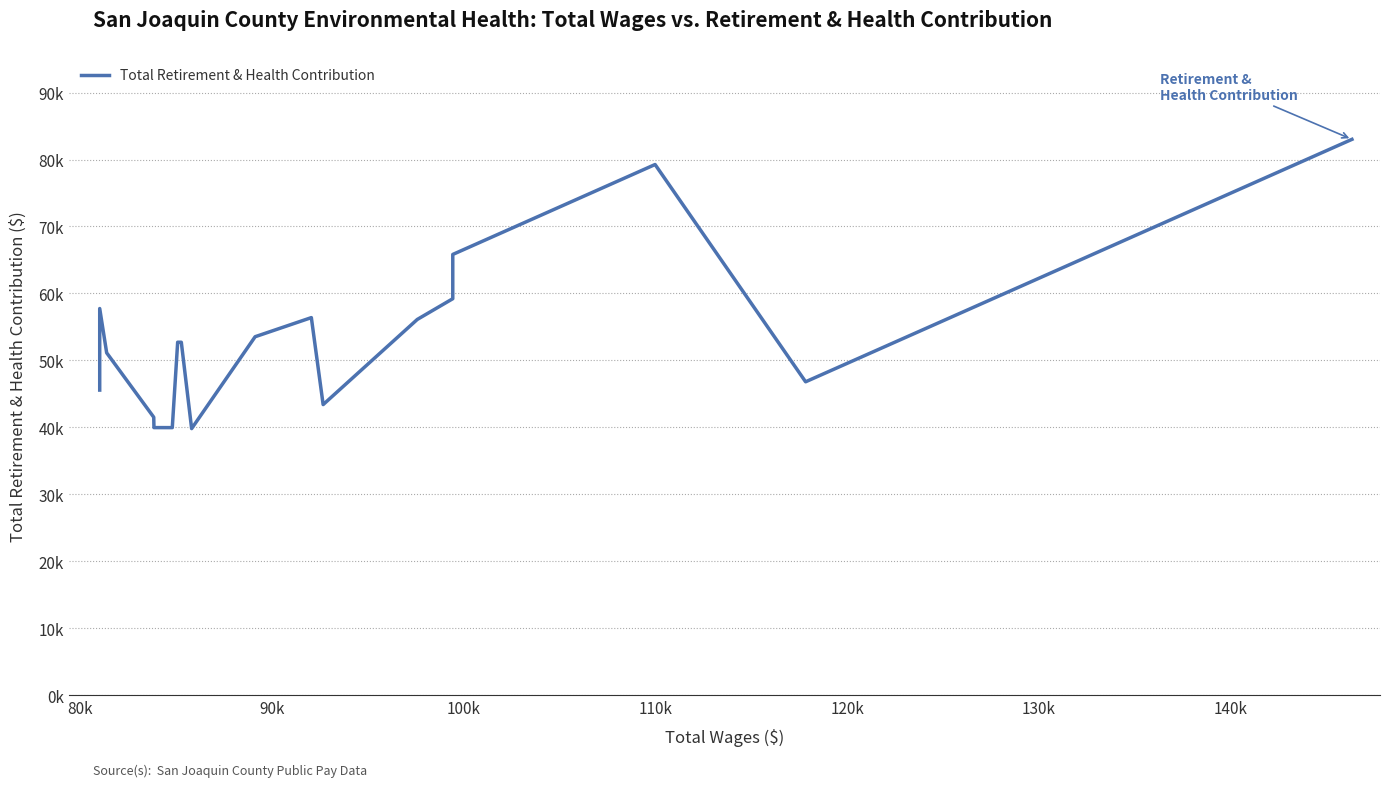

What is the difference between the second highest and second lowest values?

39310